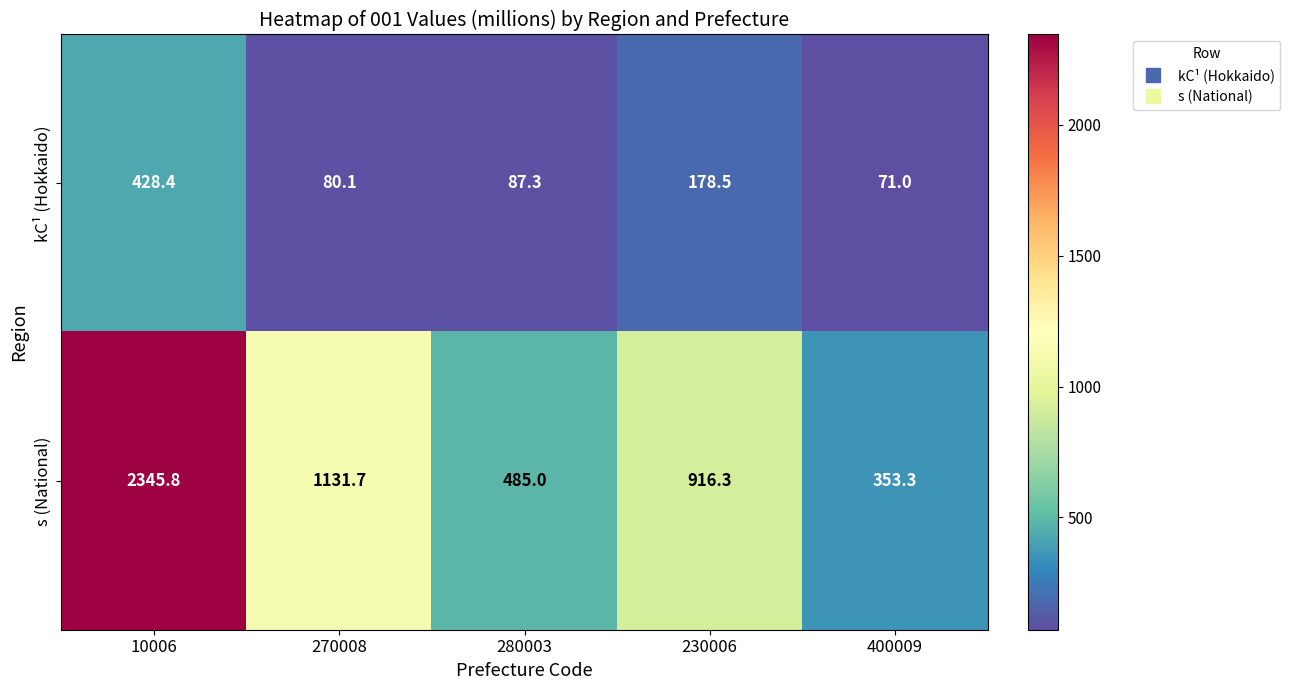

Reading right to left, what are all the values shown in this chart?

kC¹ (Hokkaido): 71.0	178.5	87.3	80.1	428.4
s (National): 353.3	916.3	485.0	1131.7	2345.8